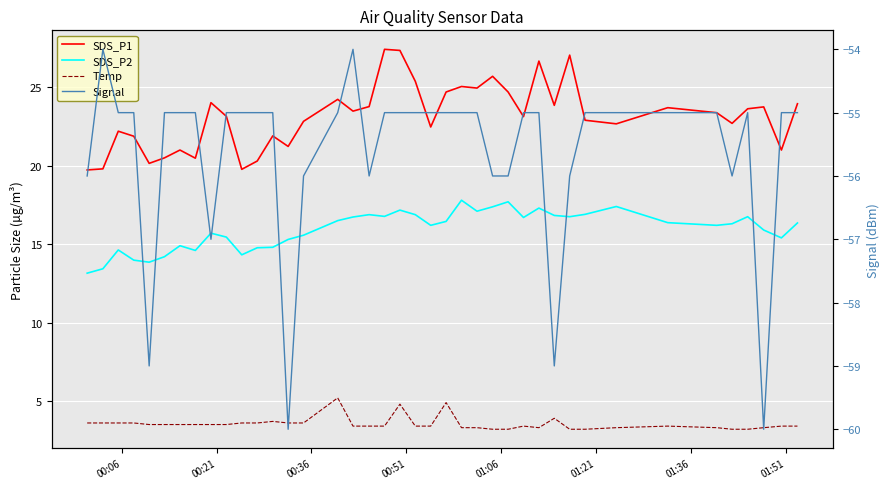

What are all the series names shown in the legend?

SDS_P1, SDS_P2, Temp, Signal